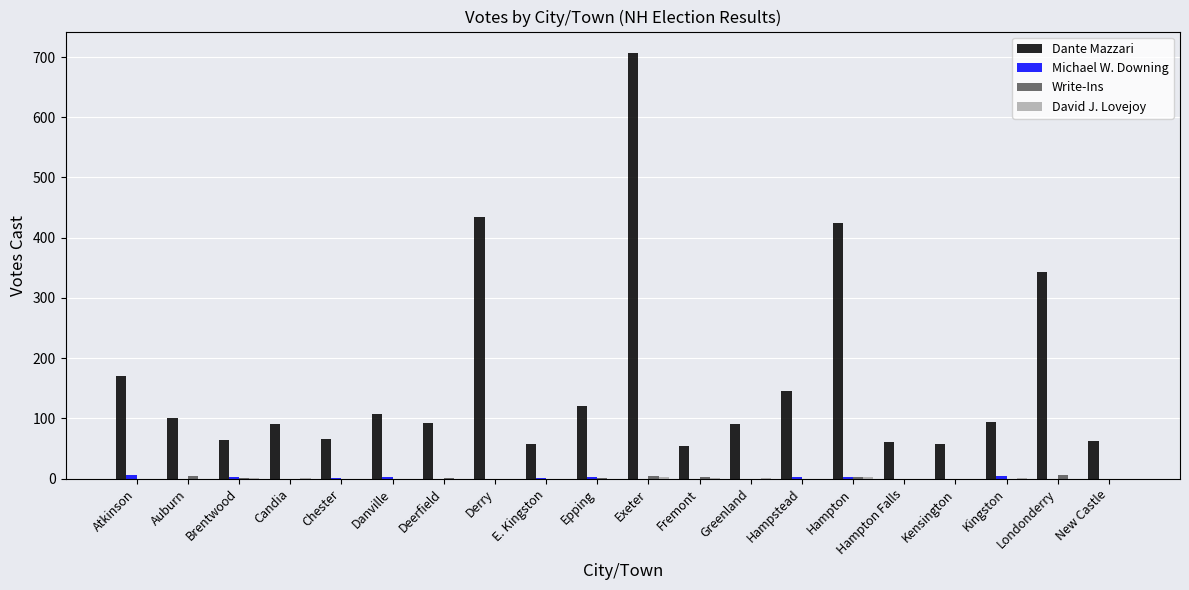

Which series has the widest spread of values?

Dante Mazzari